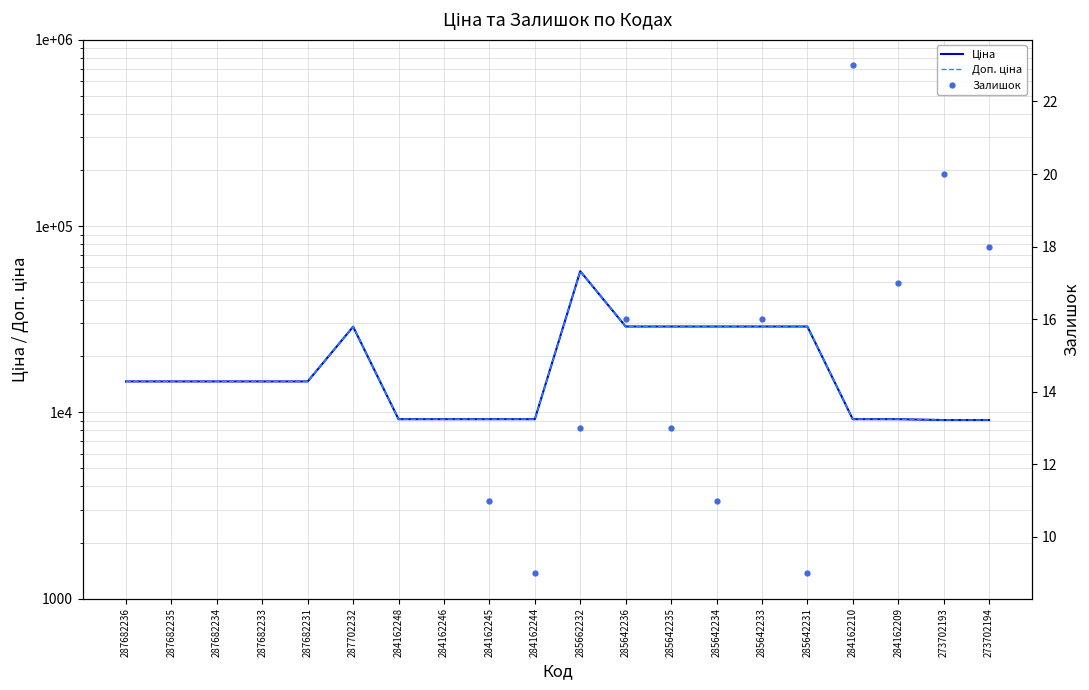

How many data points in Доп. ціна are less than 14649?

8